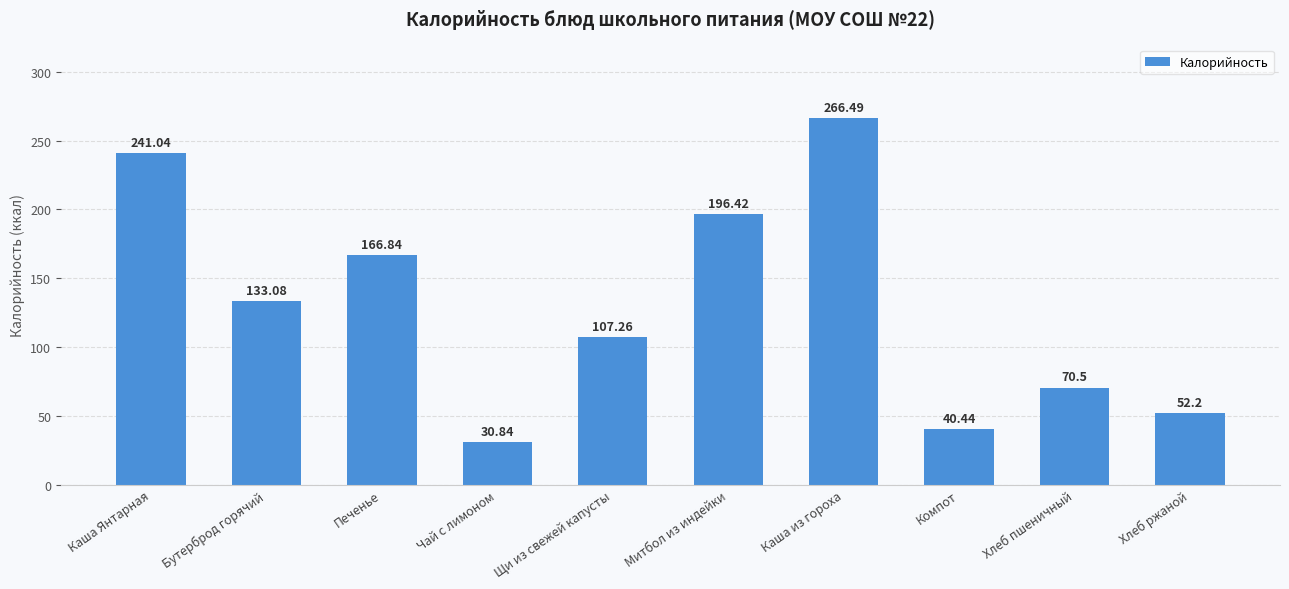

What value does the data have at Чай с лимоном?

30.8